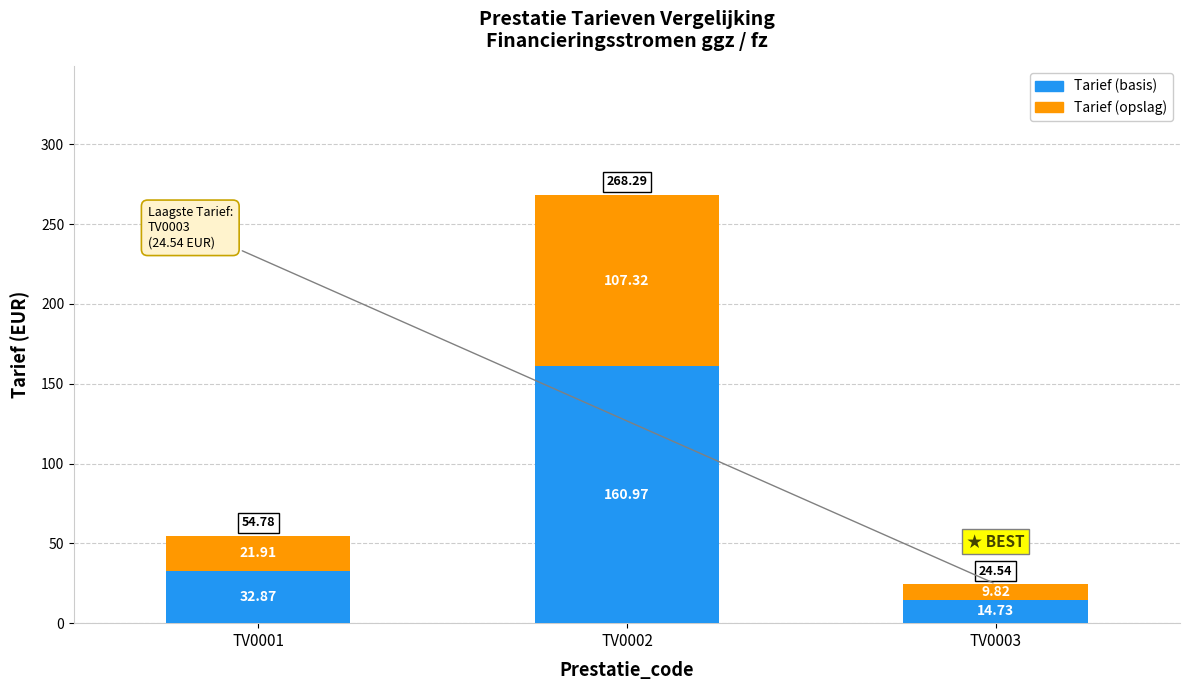

Rank the categories by Tarief (basis) value from highest to lowest.

TV0002, TV0001, TV0003